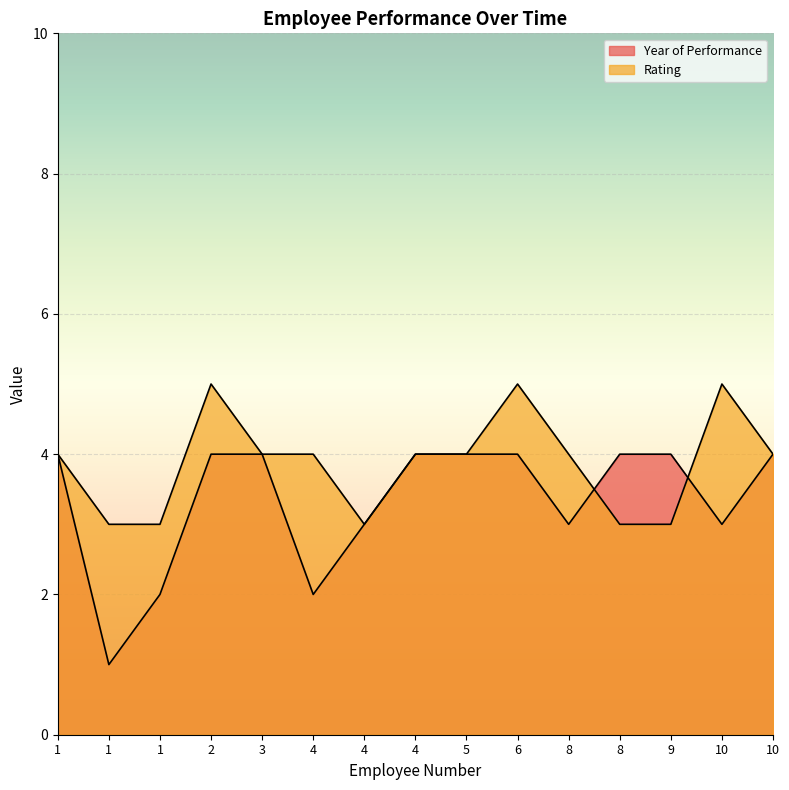

Which label corresponds to the largest value in the chart?

2